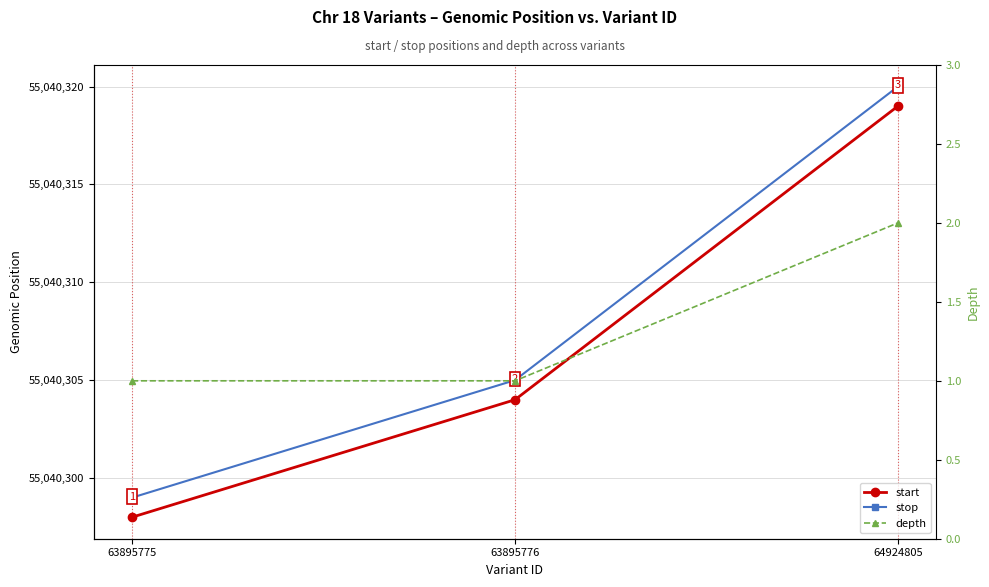

What is the value of the stop point at the 2nd from the left?

55040305